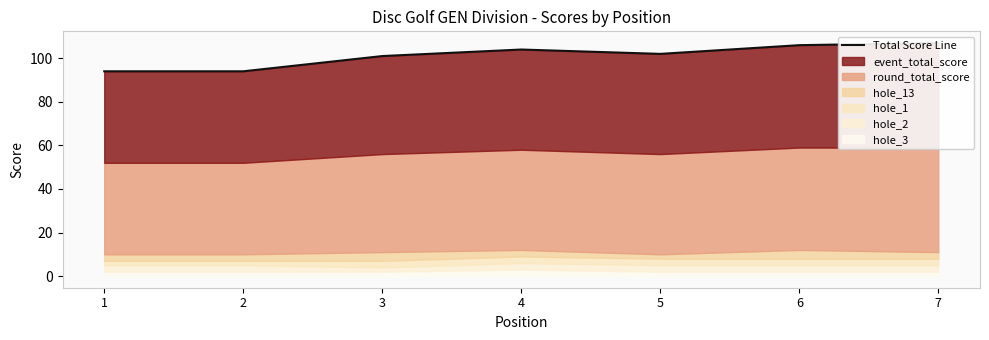

Where is the data nearest to the value 100?

3